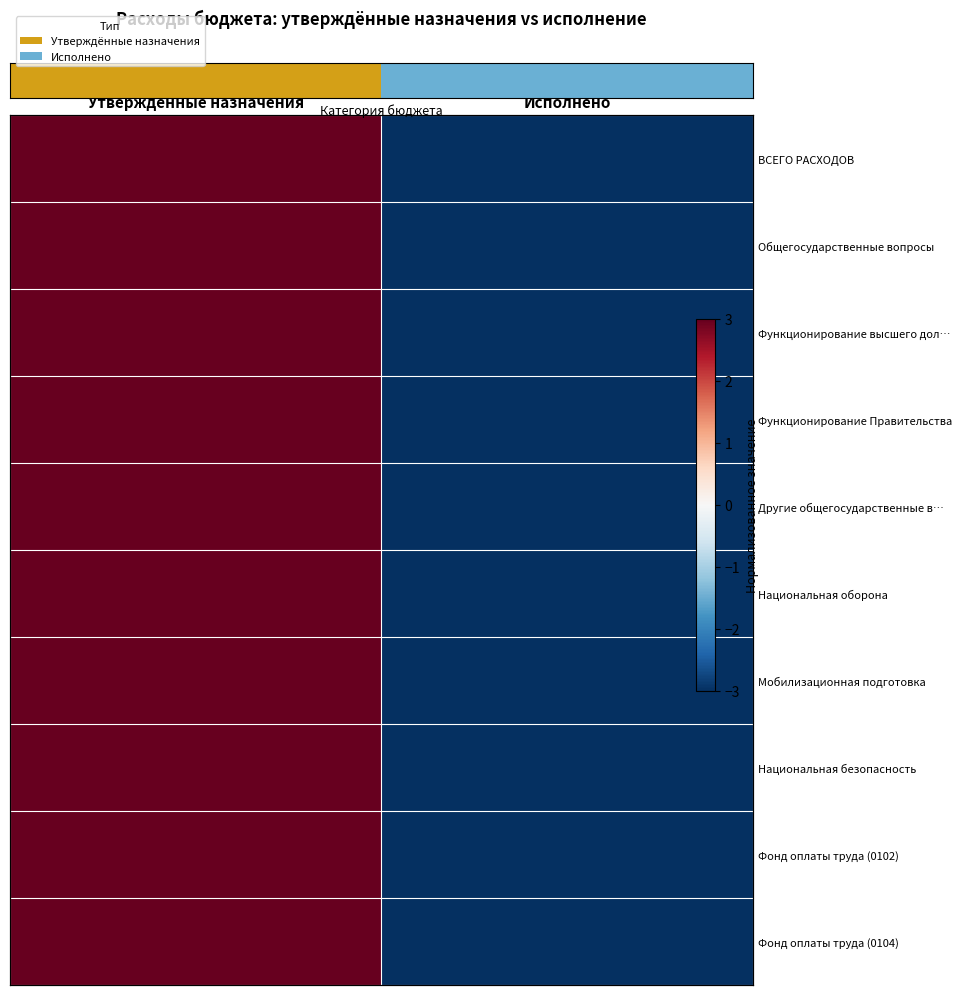

Which has a higher value, Утвержденные назначения or Исполнено?

Утвержденные назначения